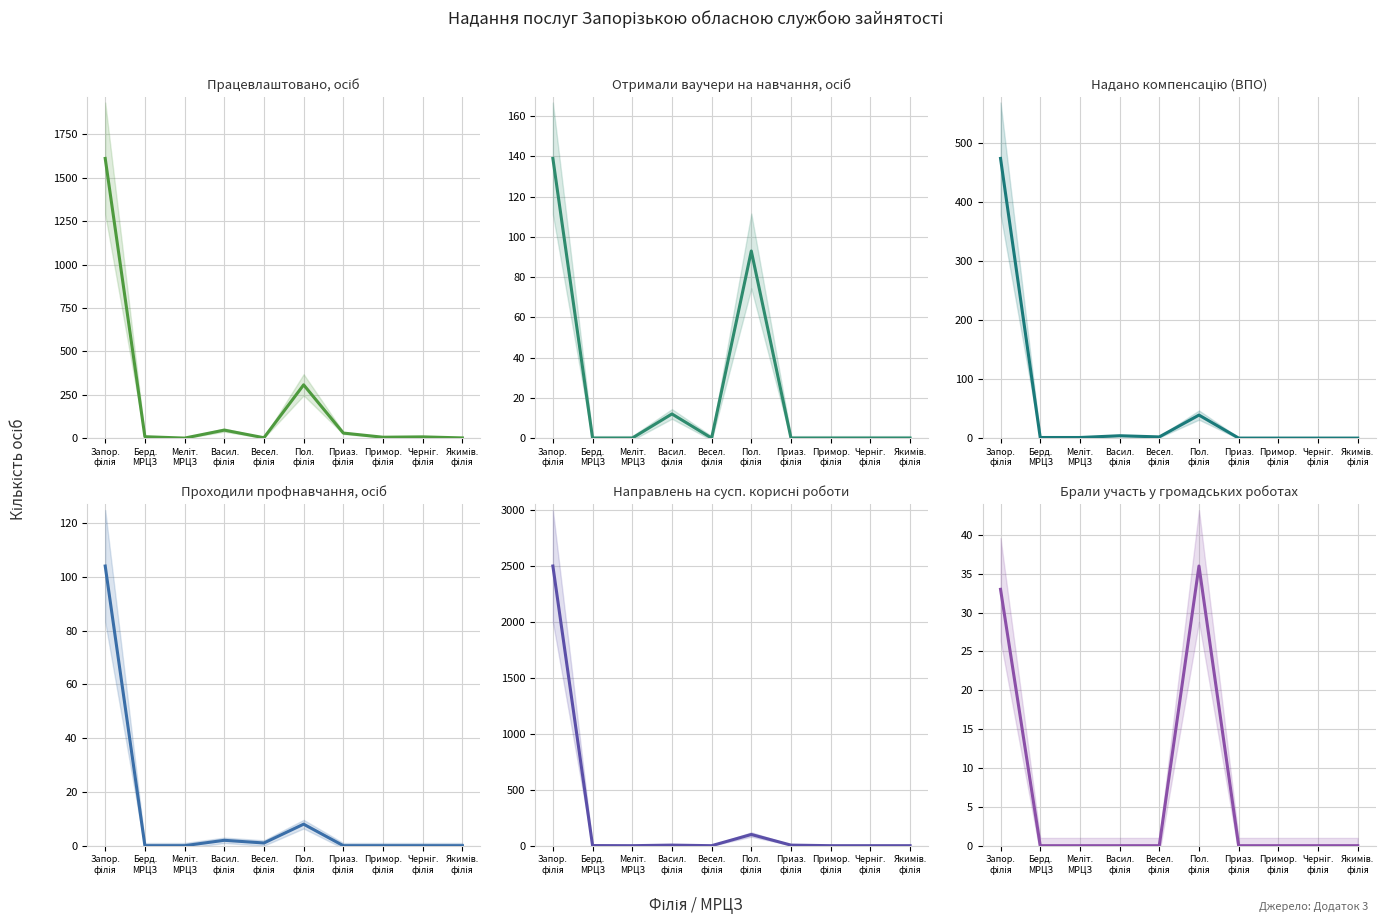

True or false: Отримали ваучери на навчання, осіб and Проходили профнавчання, осіб intersect in this chart.

True